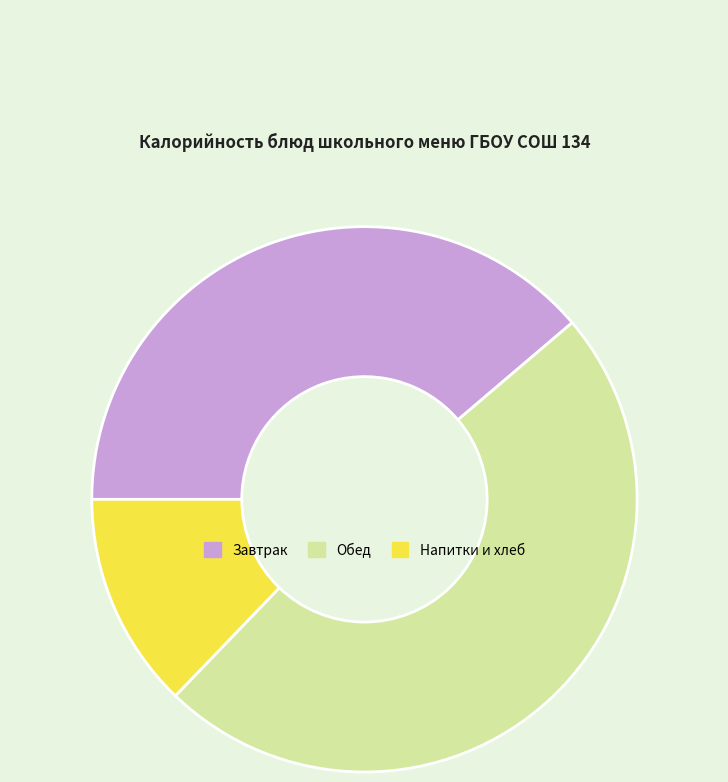

Does any single category account for the majority?

No